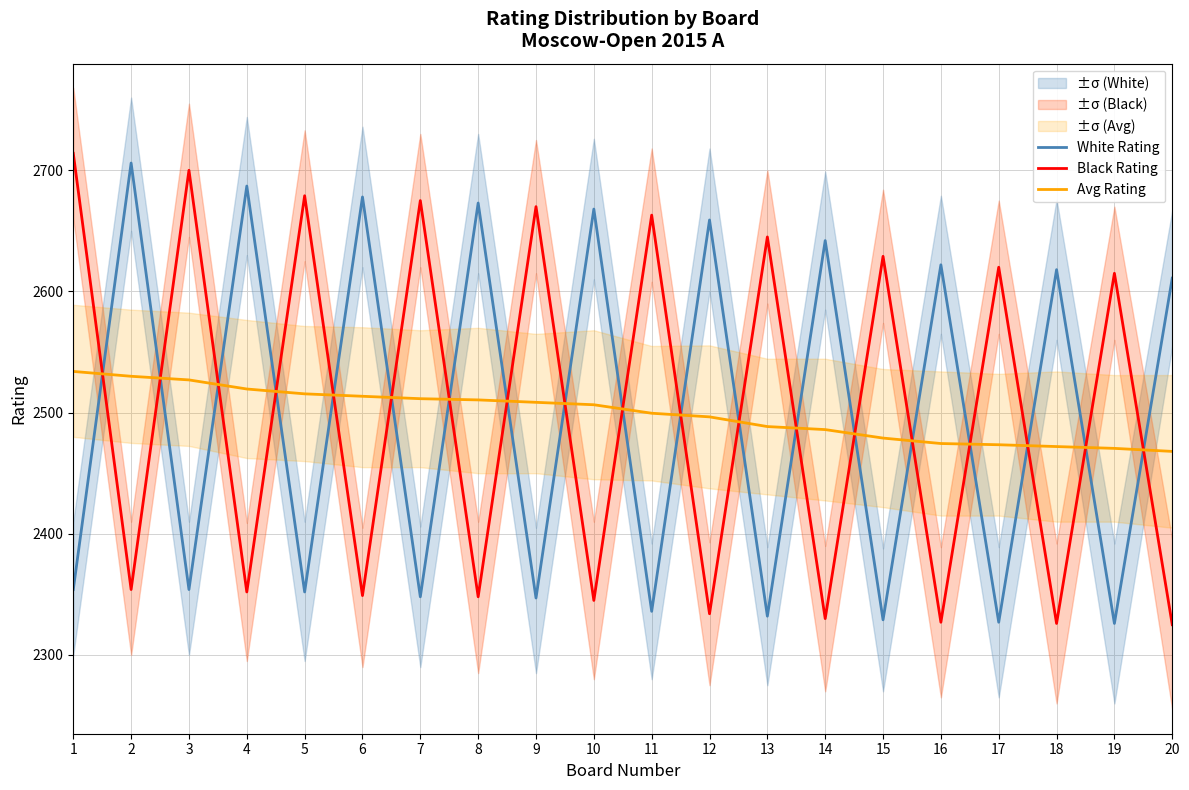

Which label corresponds to the largest value in the chart?

1